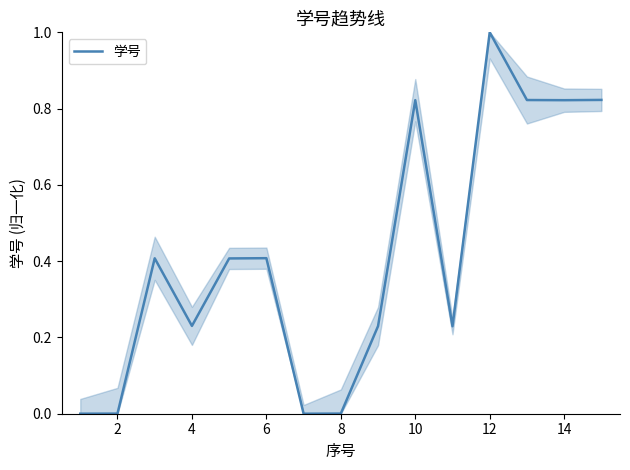

What is the greatest value displayed?

1.0